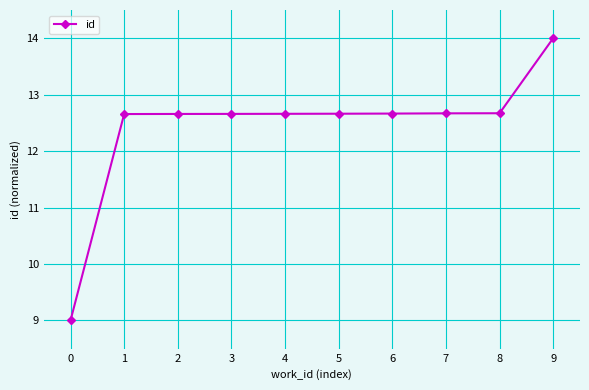

Is this an area chart (filled region under the line)?

No